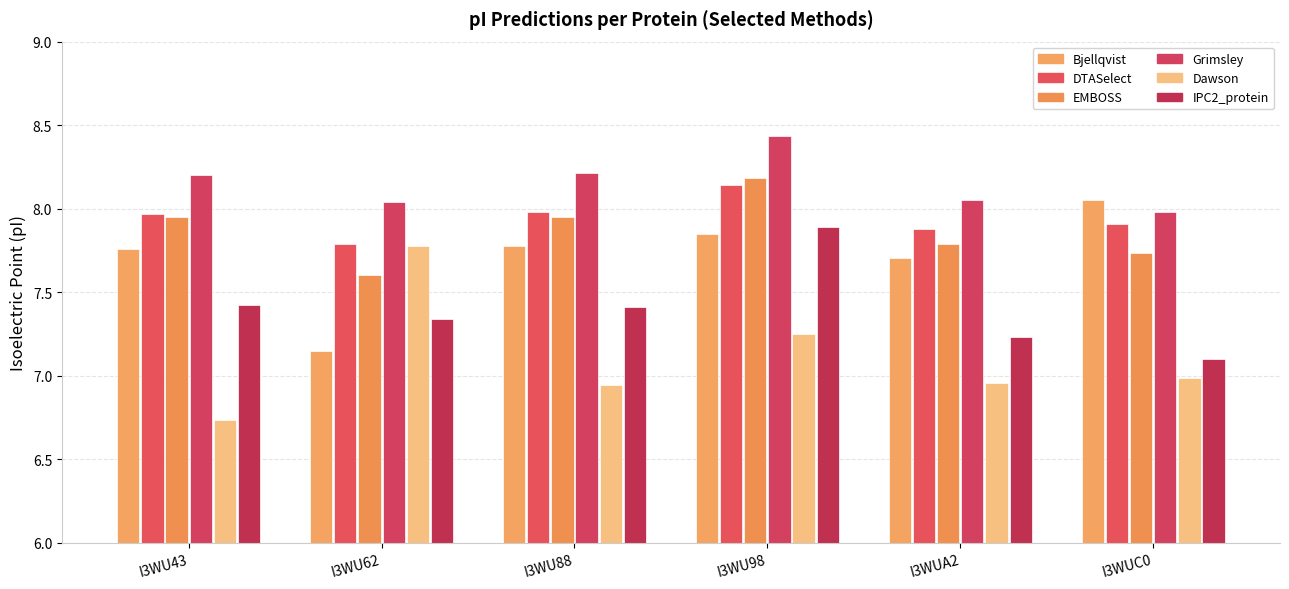

What is the label of the 6th bar from the right?

I3WU43